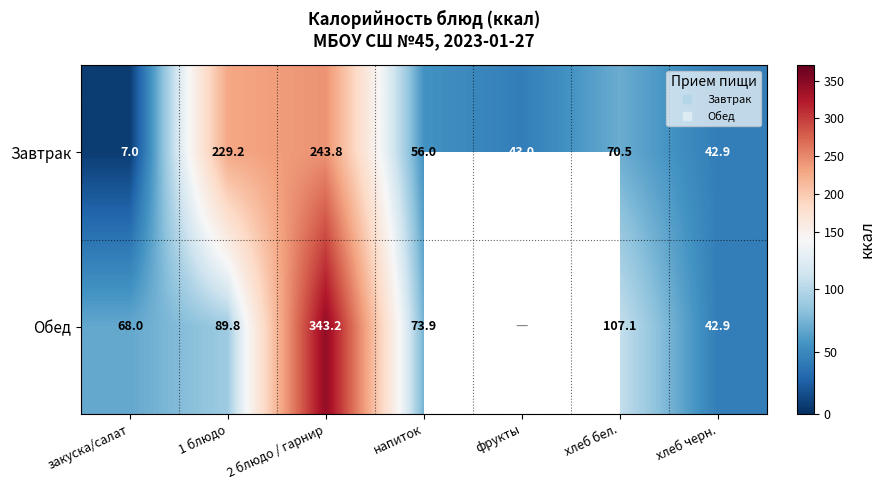

The Обед series shows 27.2 at хлеб бел.. True or false?

False